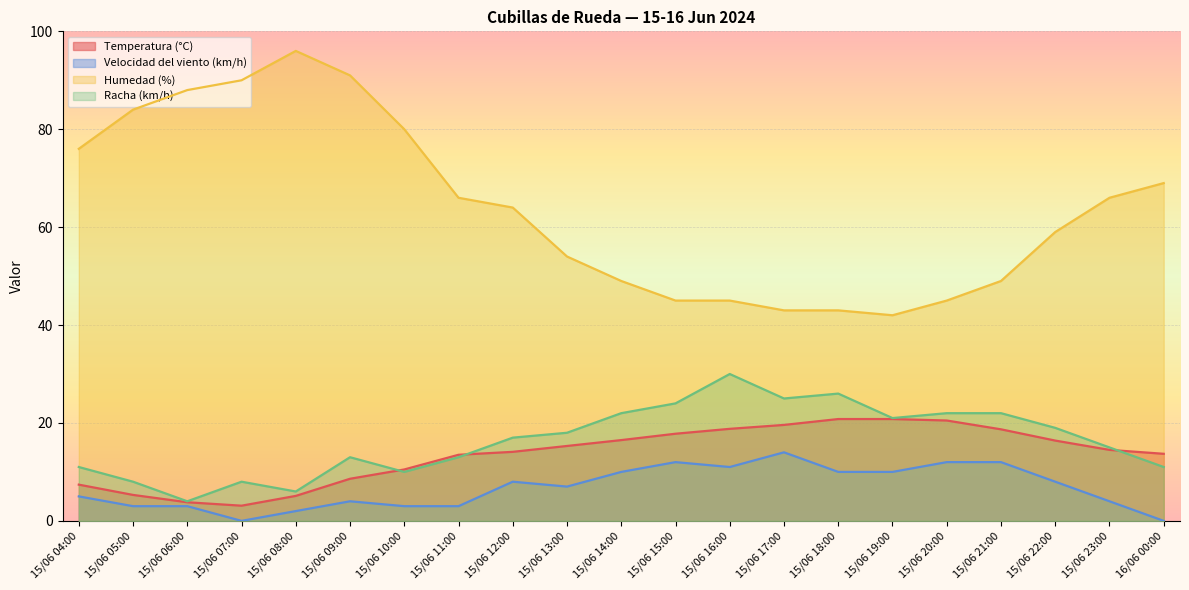

At which label does Velocidad del viento (km/h) reach its peak?

15/06 17:00